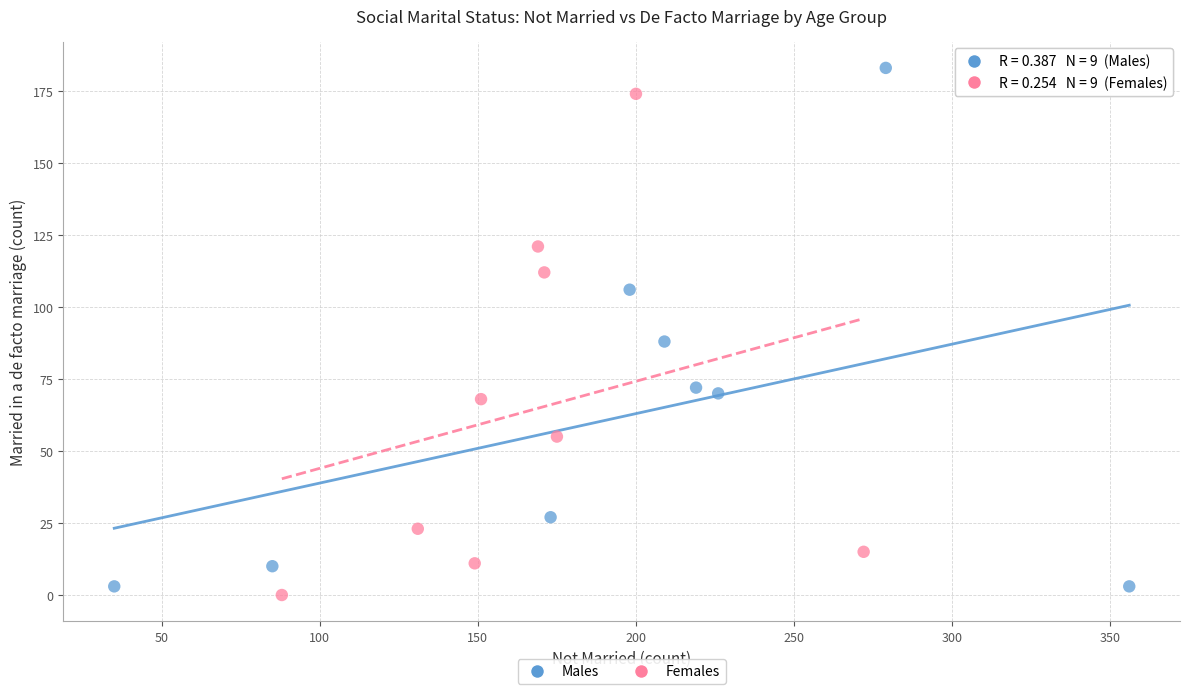

Which series has the widest spread of Y values?

Males